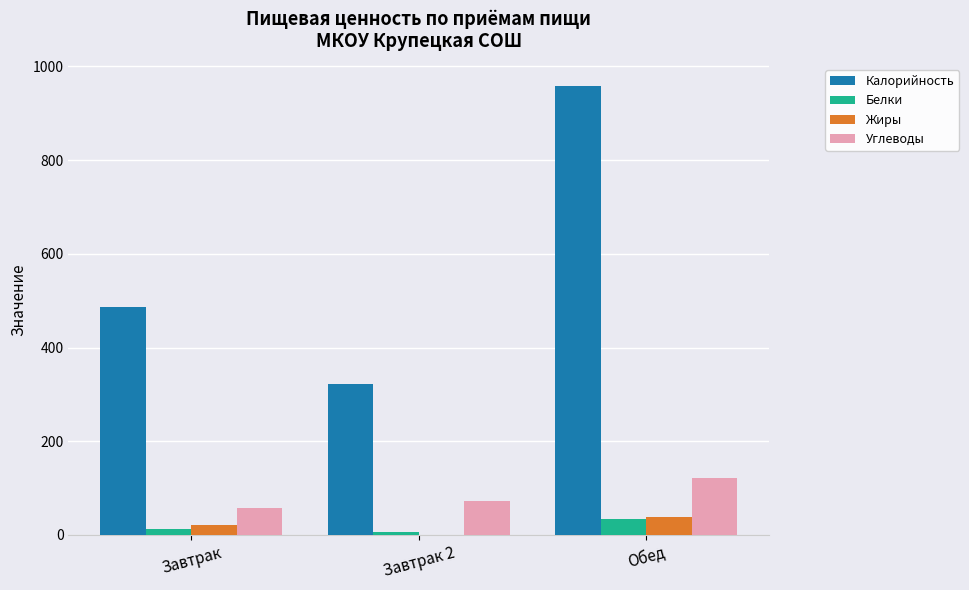

What are all the series names shown in the legend?

Калорийность, Белки, Жиры, Углеводы